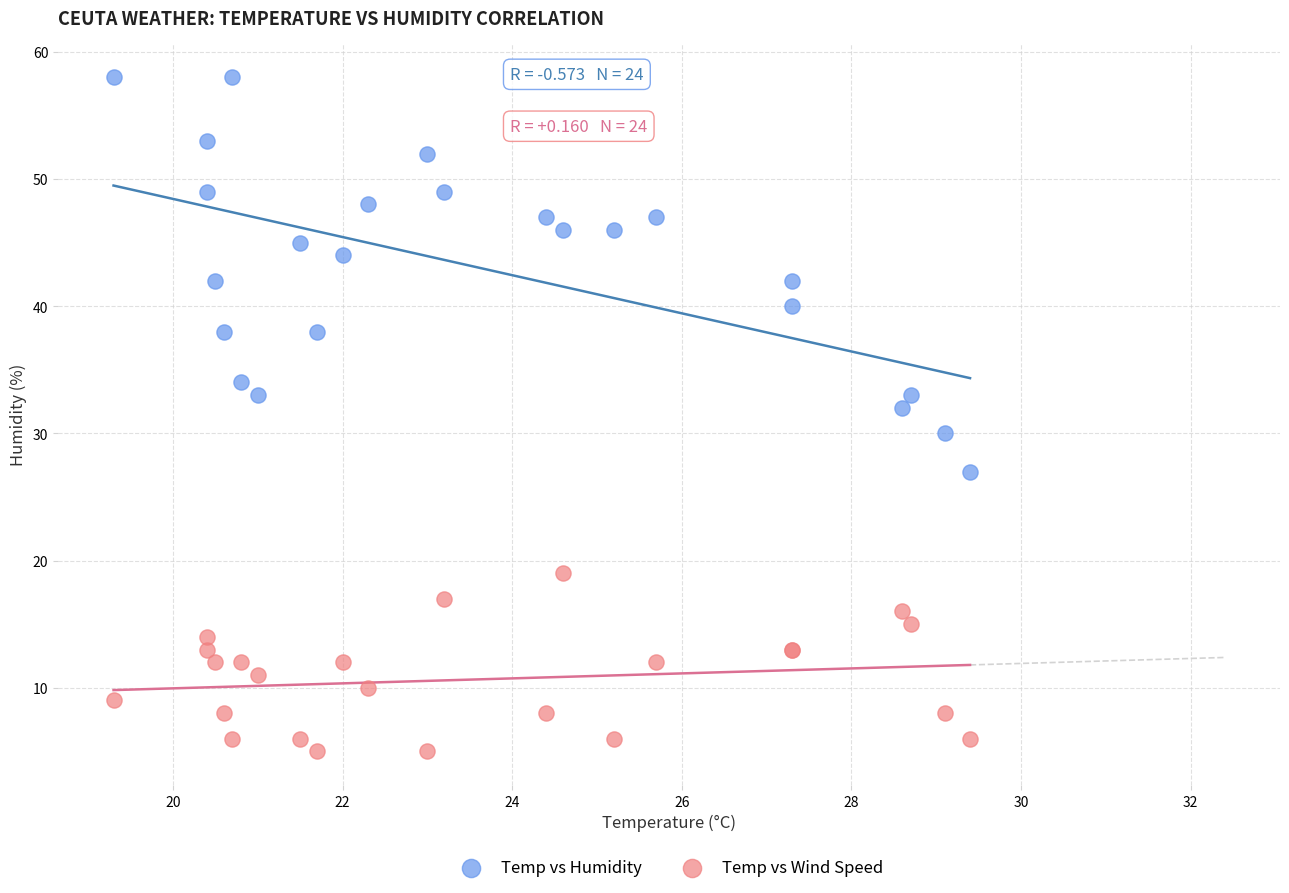

Which series has the largest Y range (max minus min)?

Temp vs Humidity